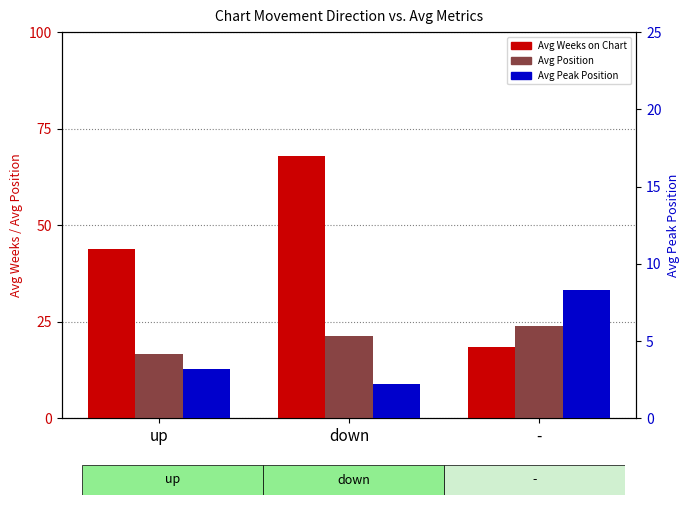

What is the approximate value of Avg Position at down?

21.2